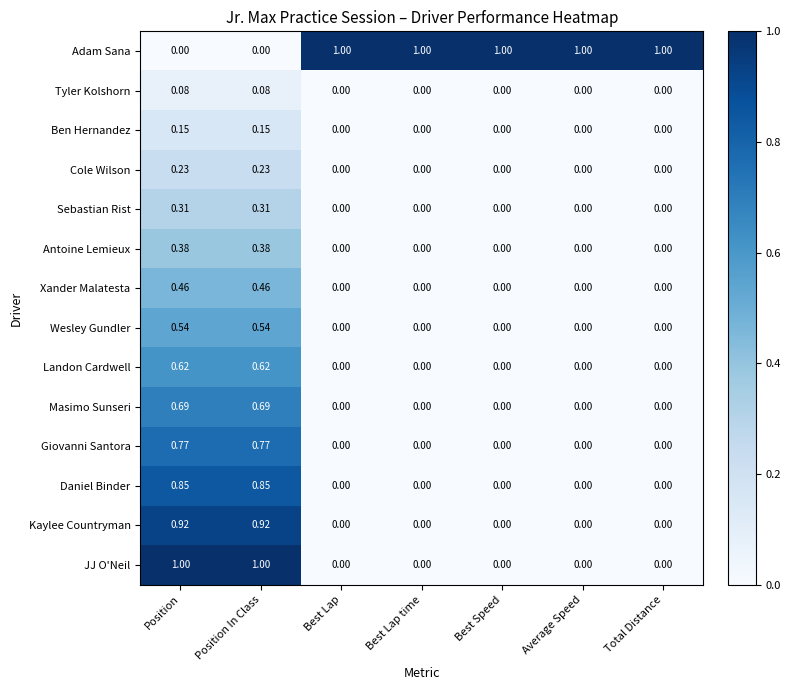

Which series has the largest total across all categories?

Adam Sana